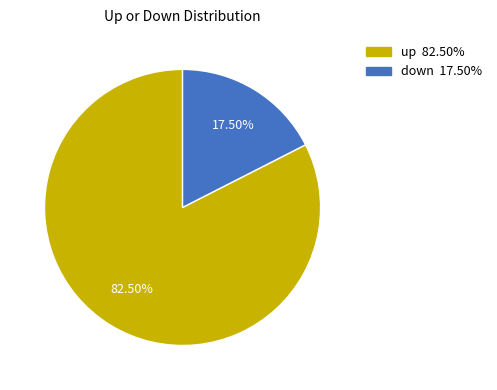

Between up and down, which is larger?

up